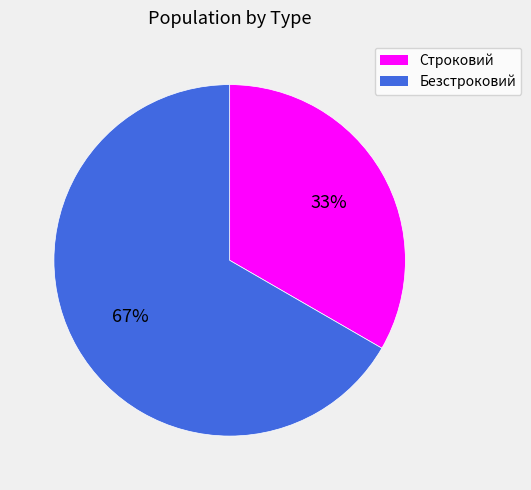

What is the largest slice in the pie chart?

Безстроковий